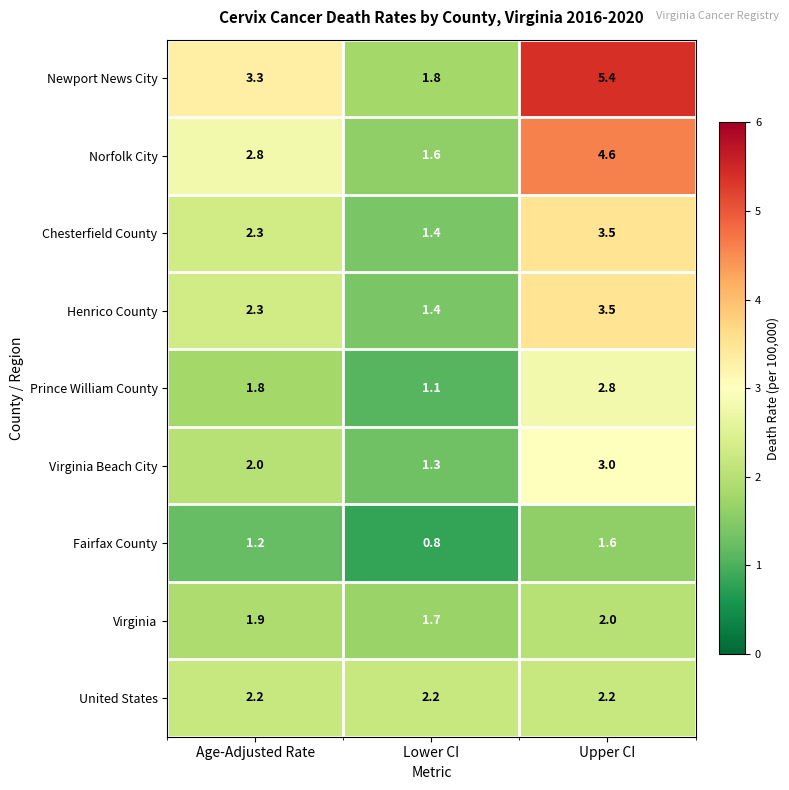

The Newport News City series shows 1.5 at Age-Adjusted Rate. True or false?

False